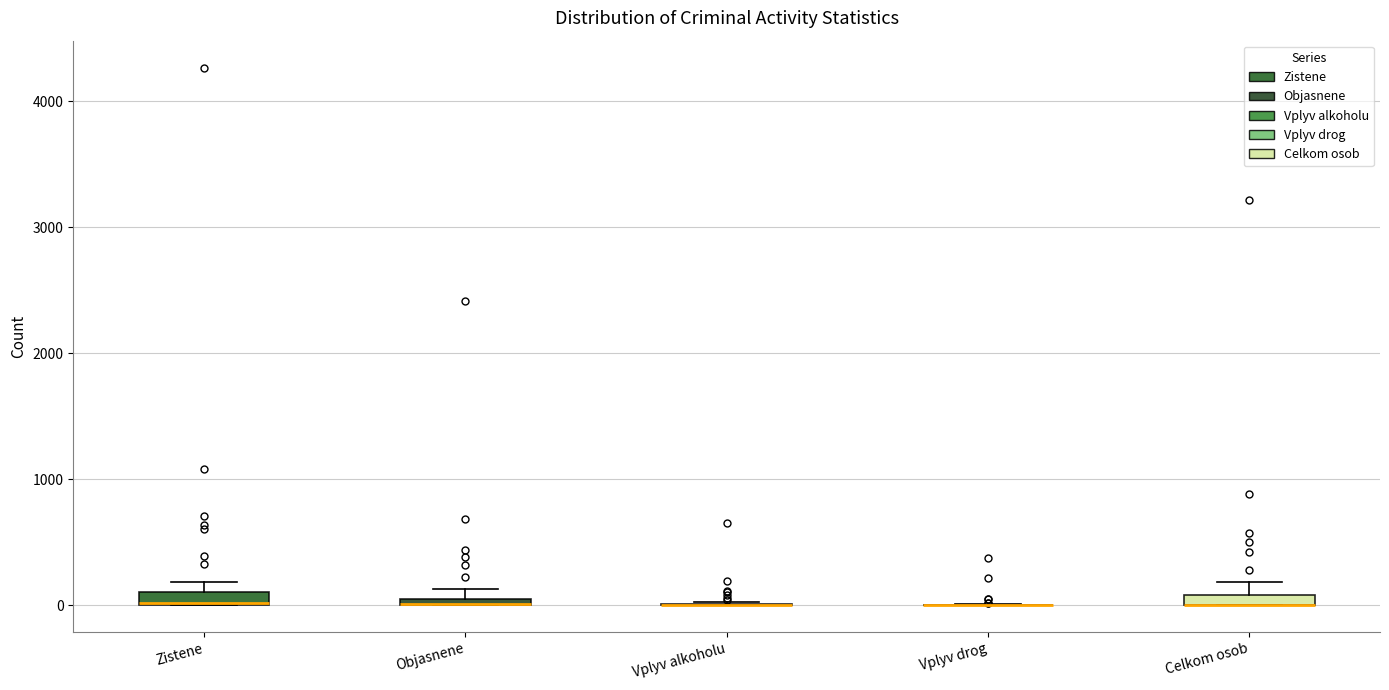

Where is the lower edge of the box for Celkom osob on the y-axis? The values are not printed on the chart, so give them approximately, as read against the axis.

0